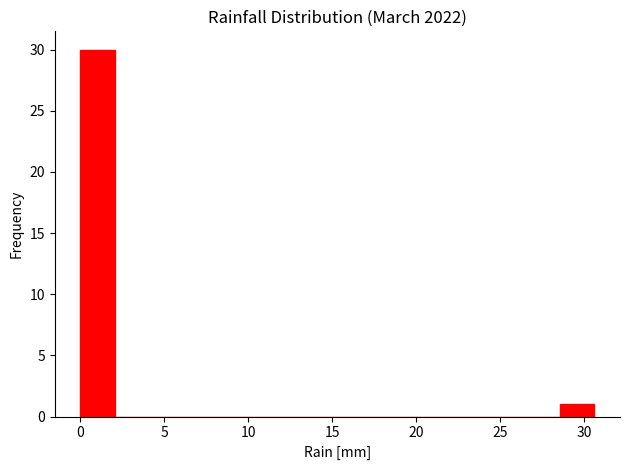

How tall is the bar that spans 28.5 to 30.5 on the x-axis? Neither the bar edges nor the heights are printed on the chart, so give them approximately, as read against the axes.

1